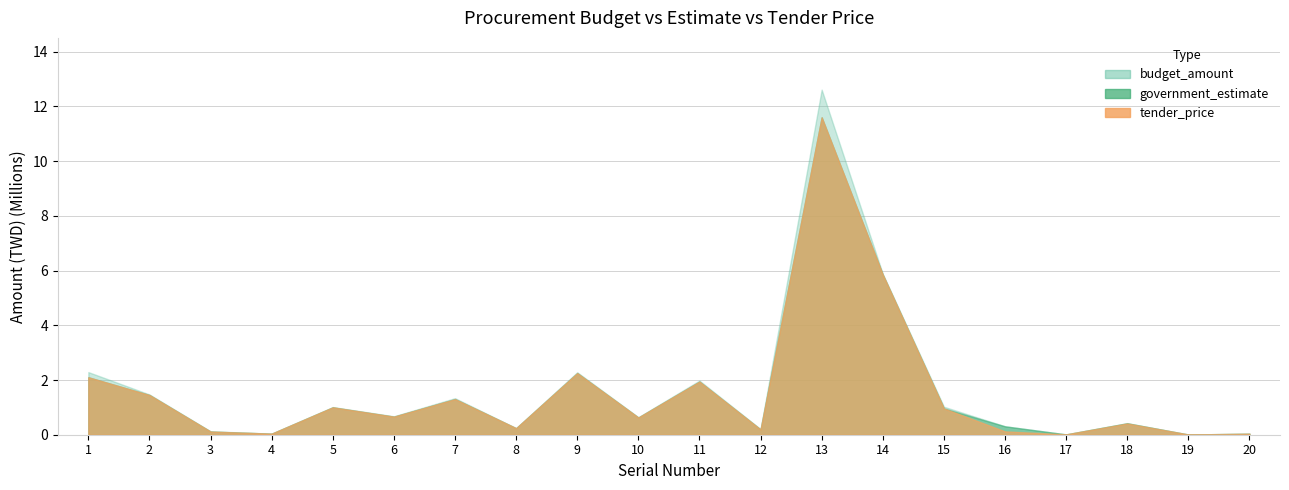

How many values in the government_estimate series exceed 660000?

9